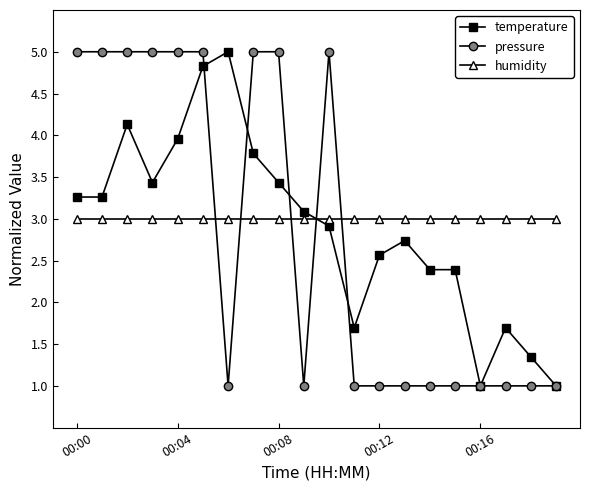

What is the value of the pressure point at the 17th from the left?

1.0